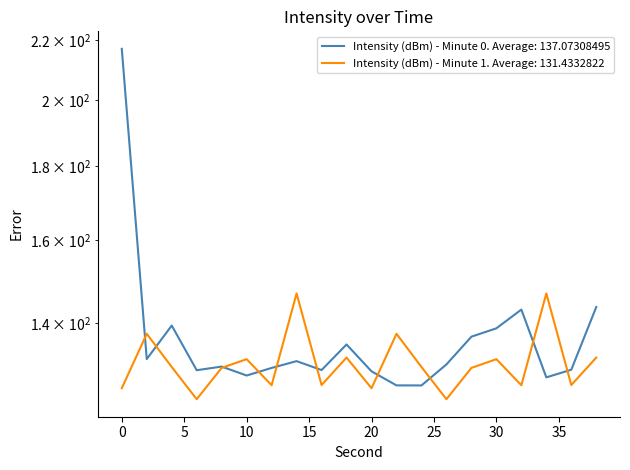

What is the difference between the Intensity (dBm) - Minute 0 values at 12 and 30?

8.5